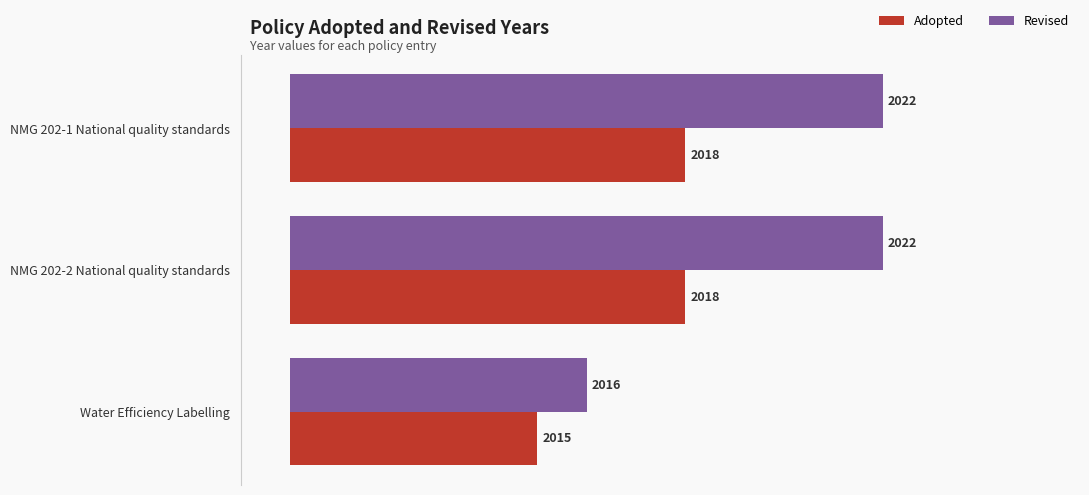

What is the difference between the maximum and minimum values in the Revised series?

6